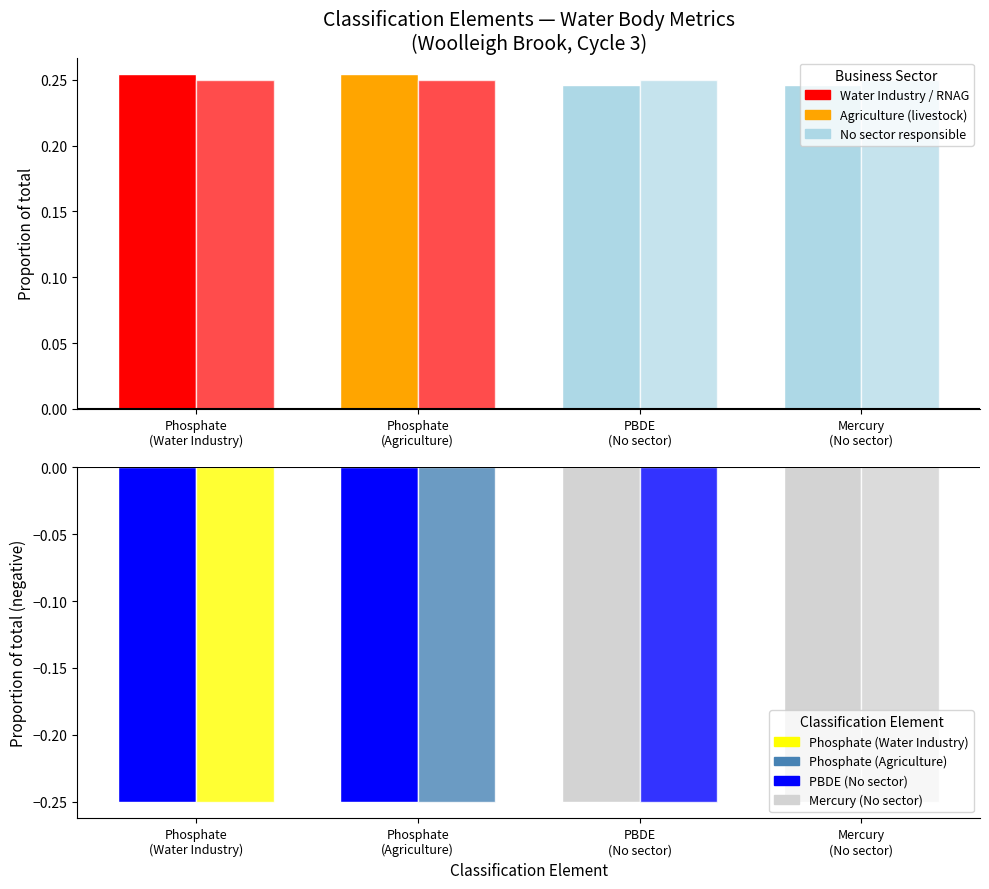

True or false: Northing (normalised) has a value of -0.2 at PBDE
(No sector).

True